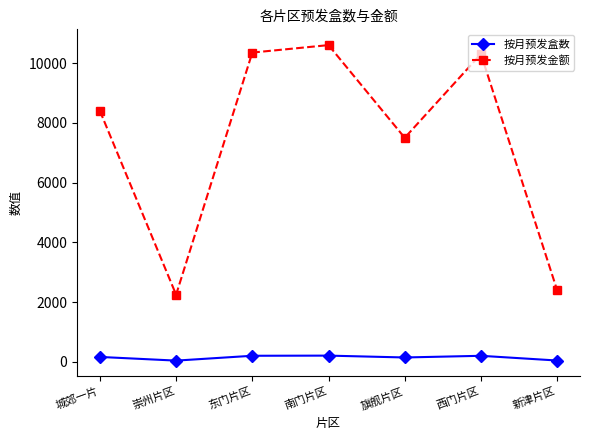

Where is the first local minimum for 按月预发金额?

崇州片区